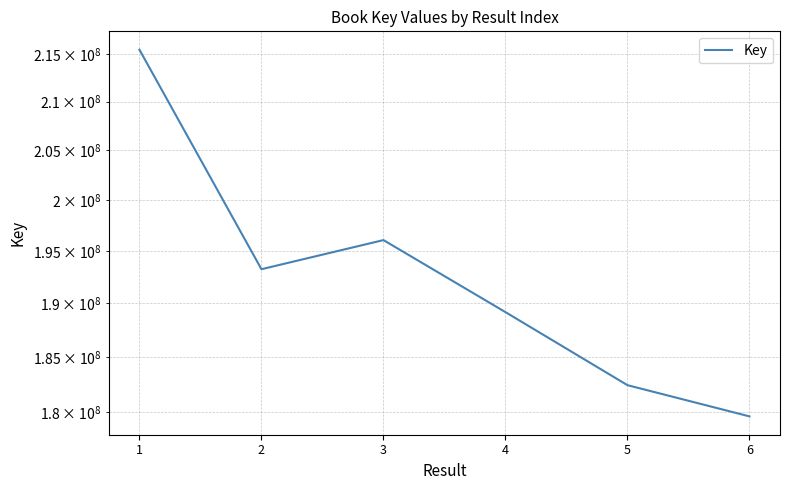

At which category does the data reach its first local valley?

2